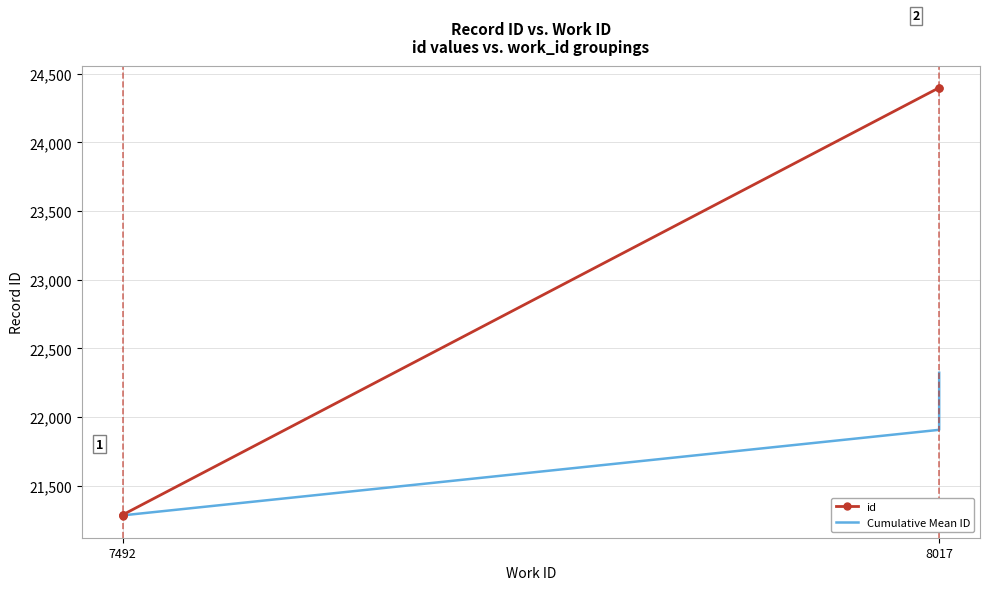

Between 7492 and 8017, which series saw the biggest shift?

id